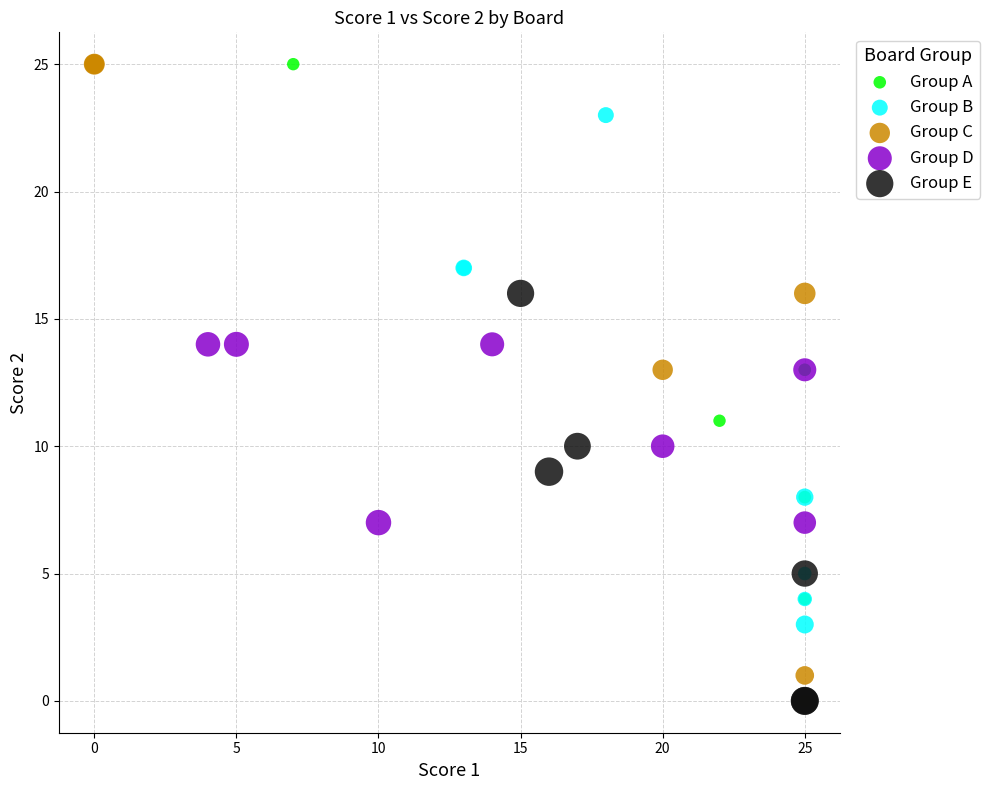

What are all the series names shown in the legend?

Group A, Group B, Group C, Group D, Group E